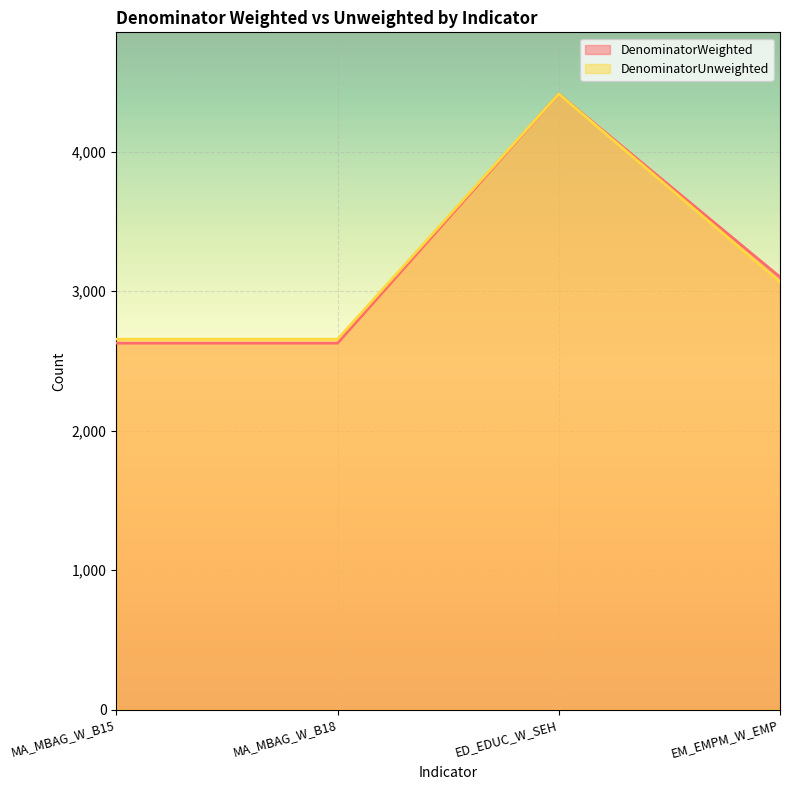

Which series has the largest total across all categories?

DenominatorUnweighted